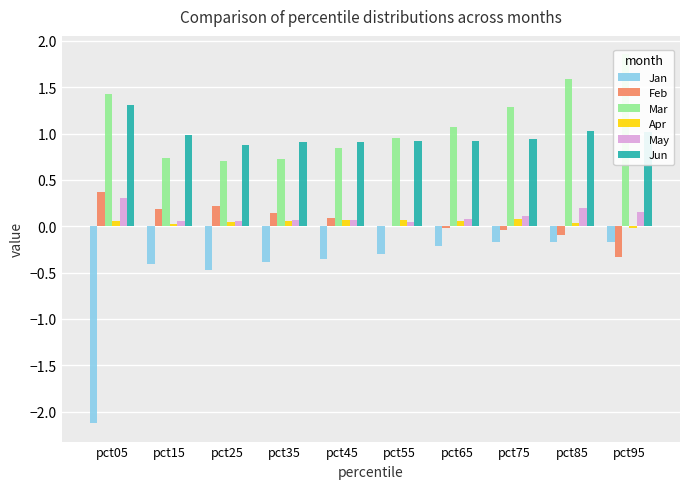

Count the Apr values in the range 0 to 1.

9